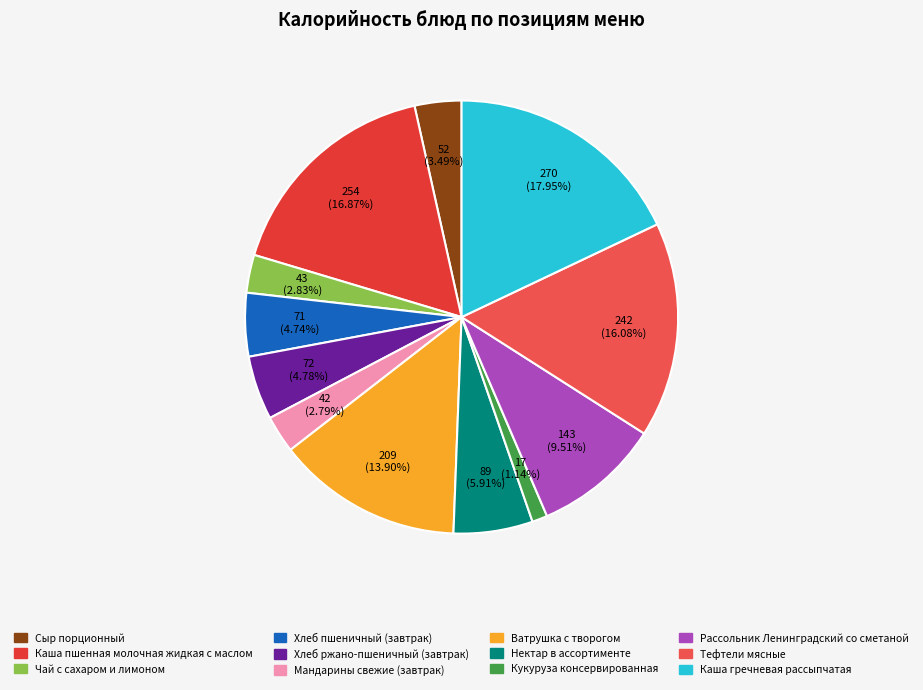

True or false: Мандарины свежие (завтрак) accounts for 3% of the total.

True